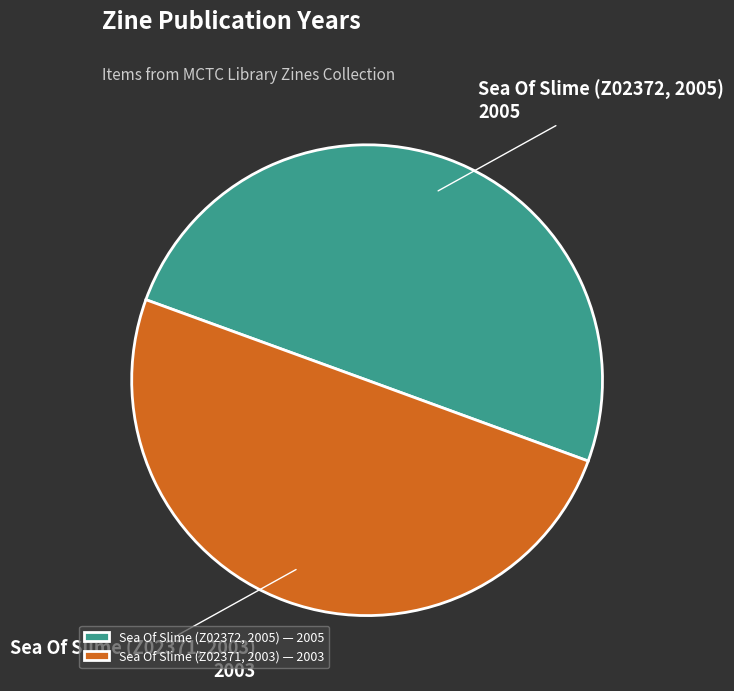

Do Sea Of Slime (Z02372, 2005) and Sea Of Slime (Z02371, 2003) together represent more than half of the pie?

Yes